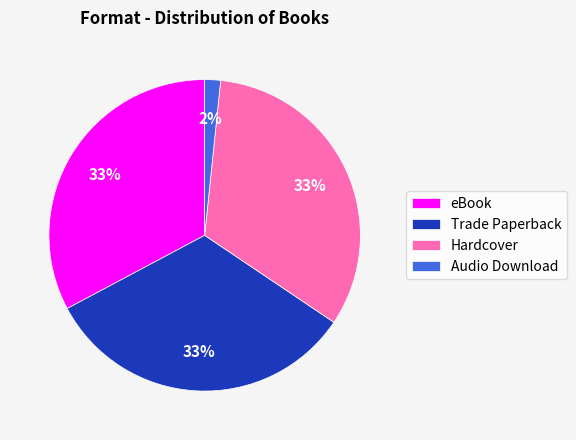

Does eBook represent more than half of the total?

No